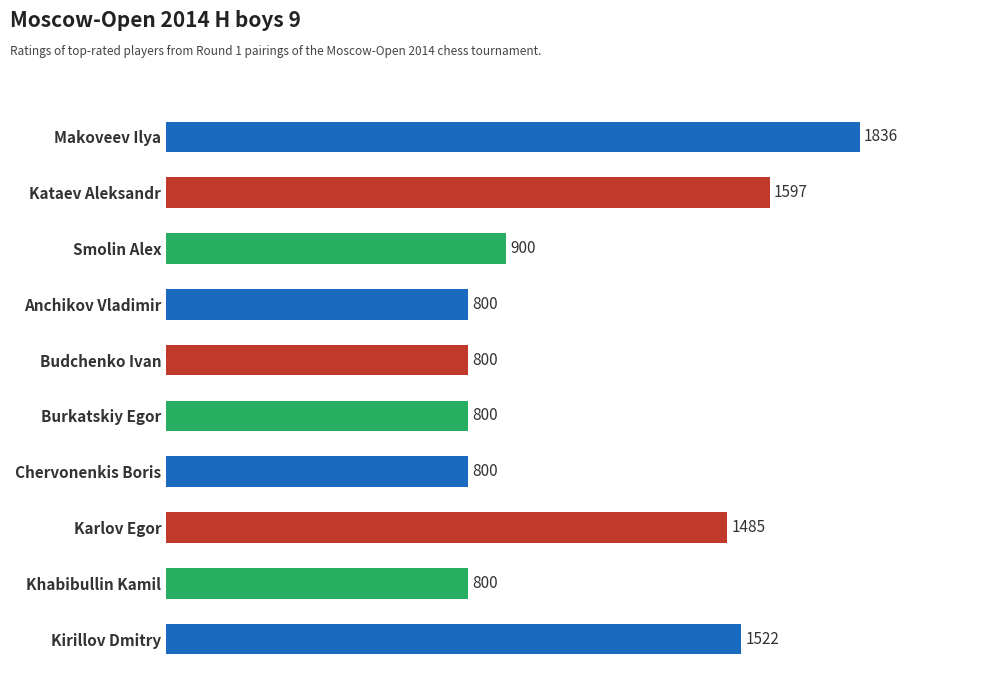

What is the minimum value shown in the chart?

800